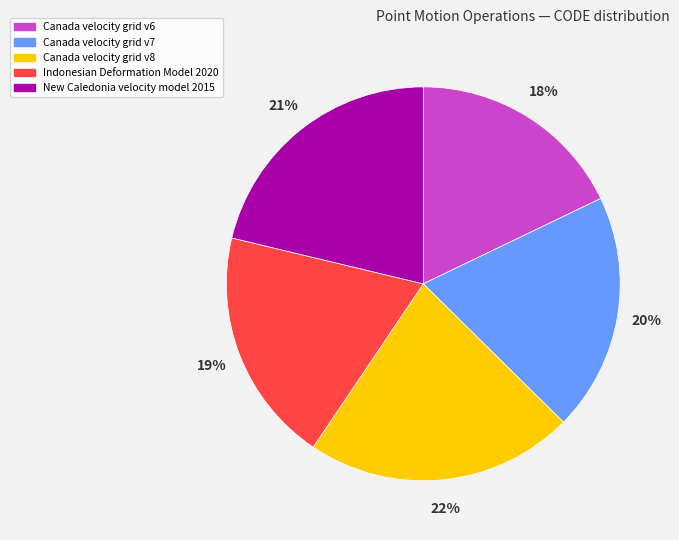

True or false: New Caledonia velocity model 2015 accounts for 21% of the total.

True